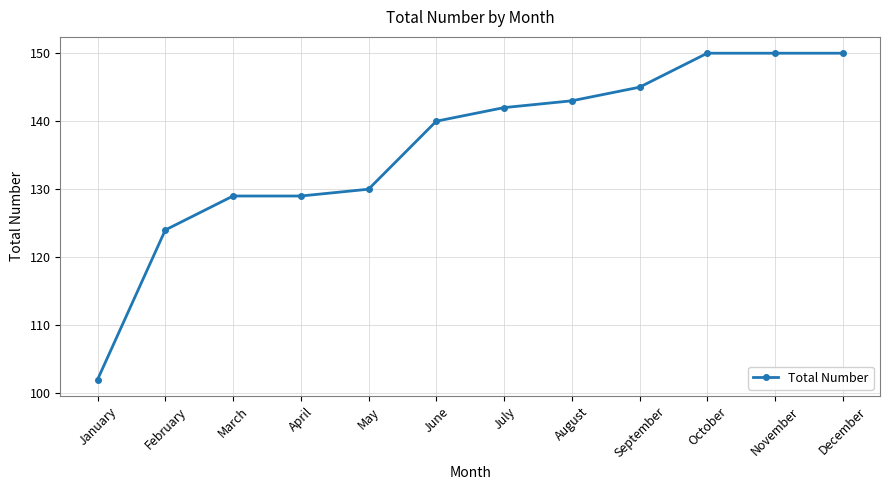

How many lines are shown in the chart?

1